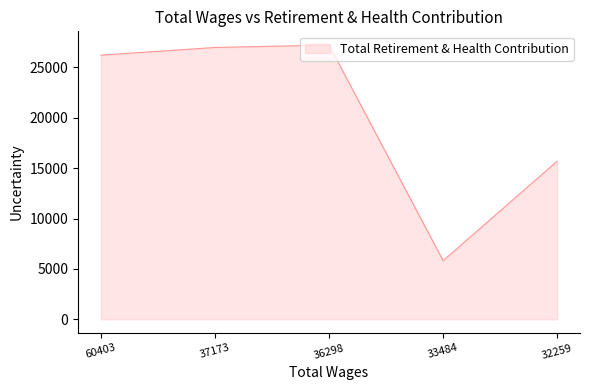

How many interior local peaks (higher than both neighbors) does the data have?

1